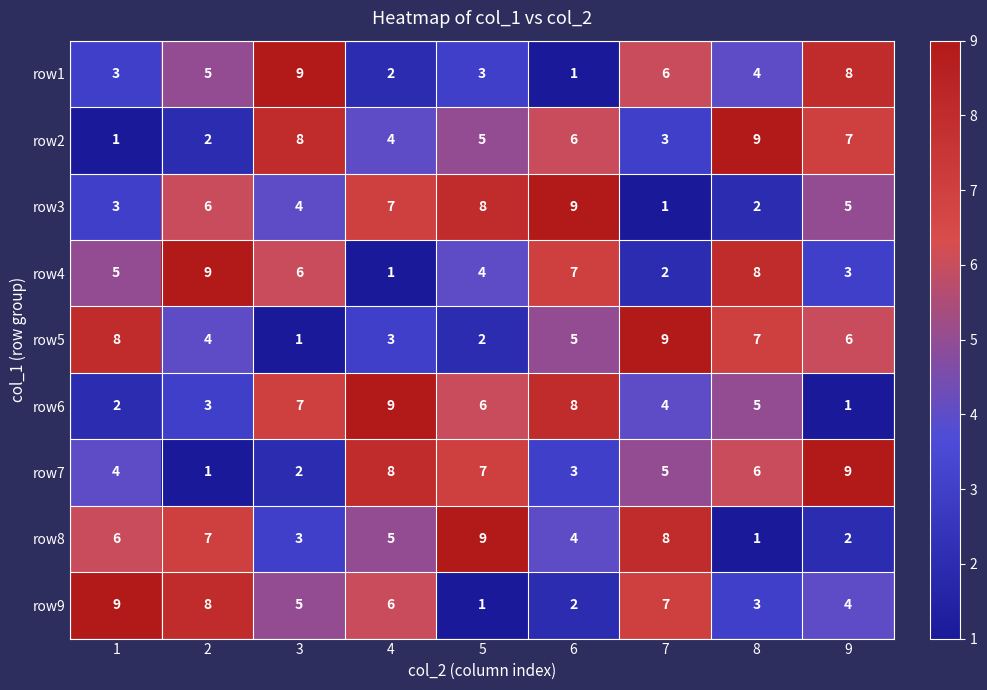

The value of row7 at 9 is 15. True or false?

False